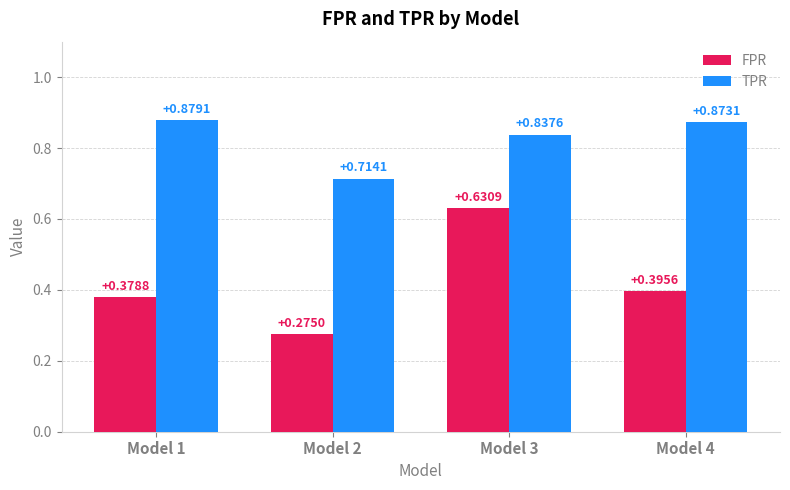

What is the spread (max minus min) of values at Model 1?

0.5